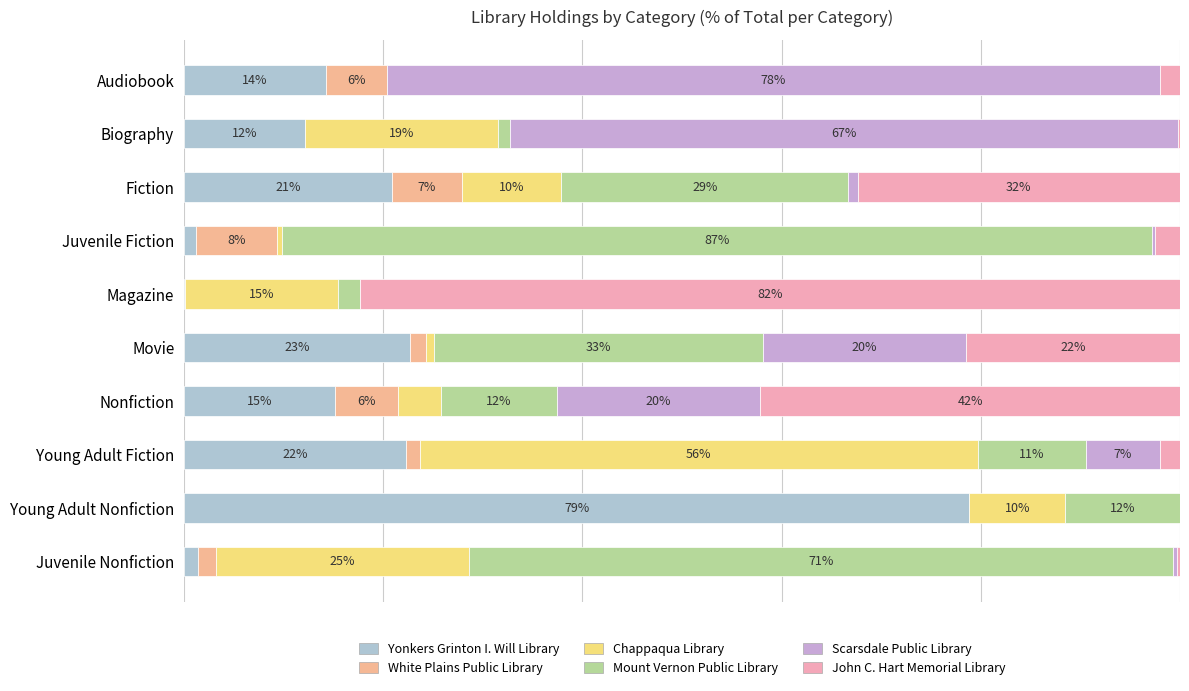

List the labels in order of White Plains Public Library value, smallest first.

Biography, Magazine, Young Adult Nonfiction, Young Adult Fiction, Movie, Juvenile Nonfiction, Audiobook, Nonfiction, Fiction, Juvenile Fiction